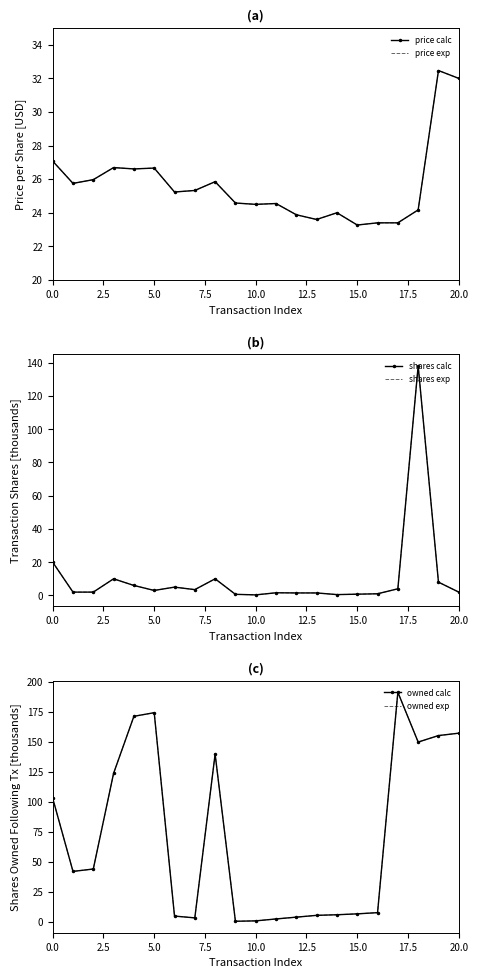

What is the difference between the highest and lowest values at 11?

22.9